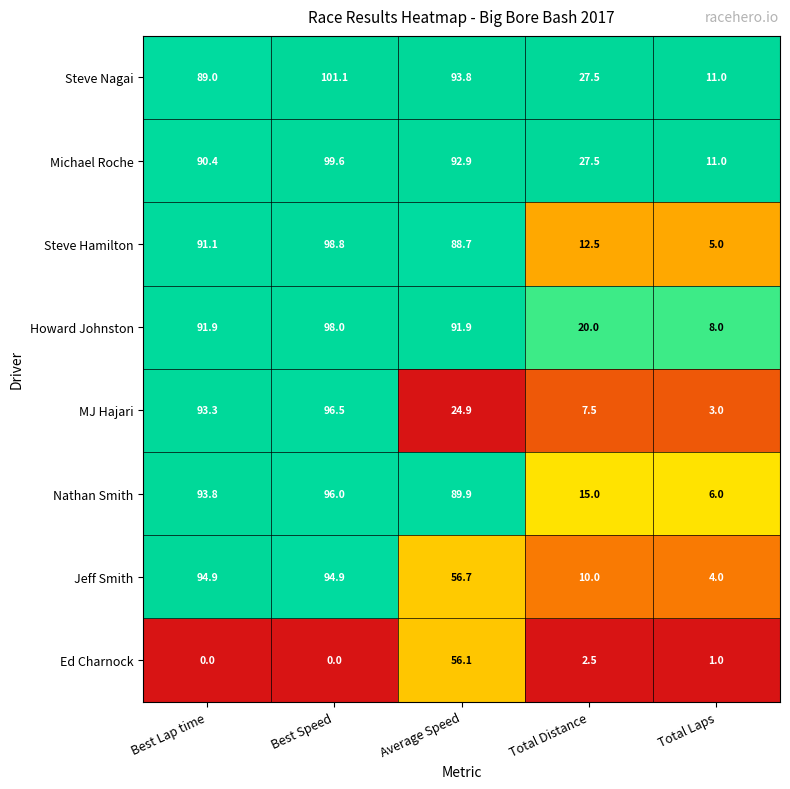

Rank the series at Average Speed from highest to lowest value.

Steve Nagai, Michael Roche, Howard Johnston, Nathan Smith, Steve Hamilton, Jeff Smith, Ed Charnock, MJ Hajari